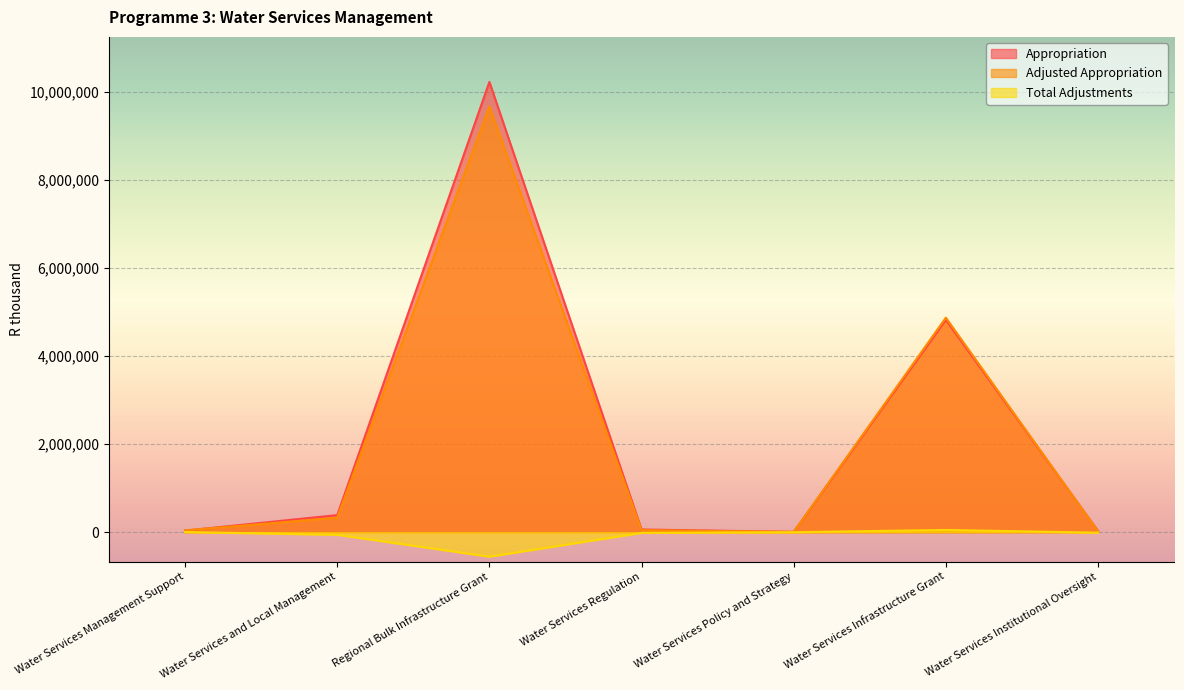

Rank the series by their maximum value, from highest to lowest.

Appropriation, Adjusted Appropriation, Total Adjustments